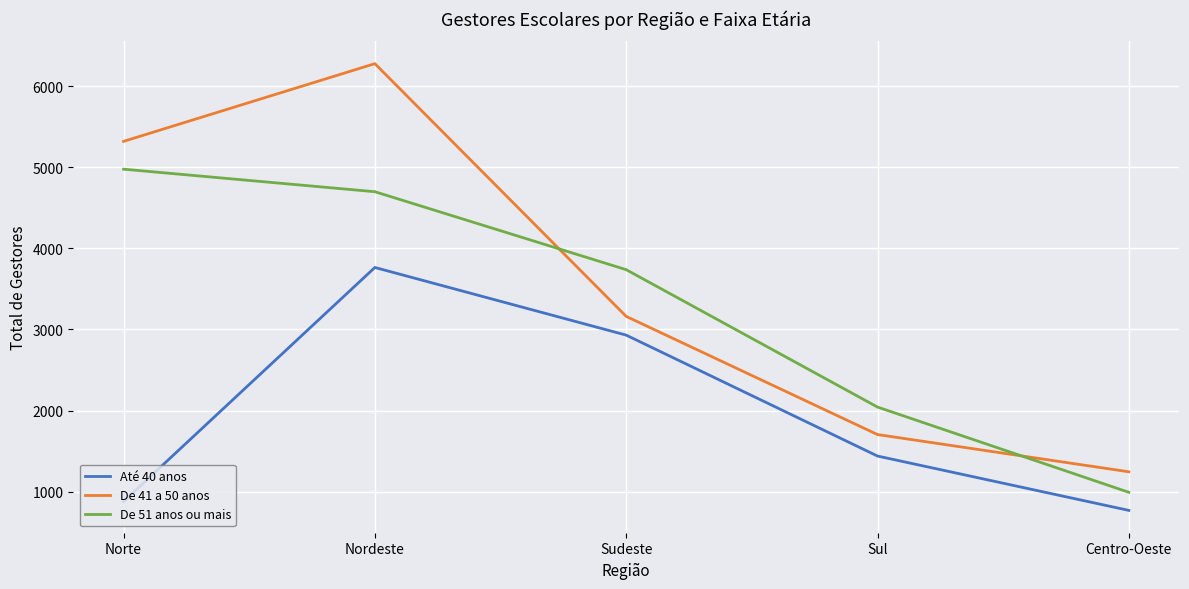

What is the difference between the Até 40 anos values at Centro-Oeste and Sul?

670